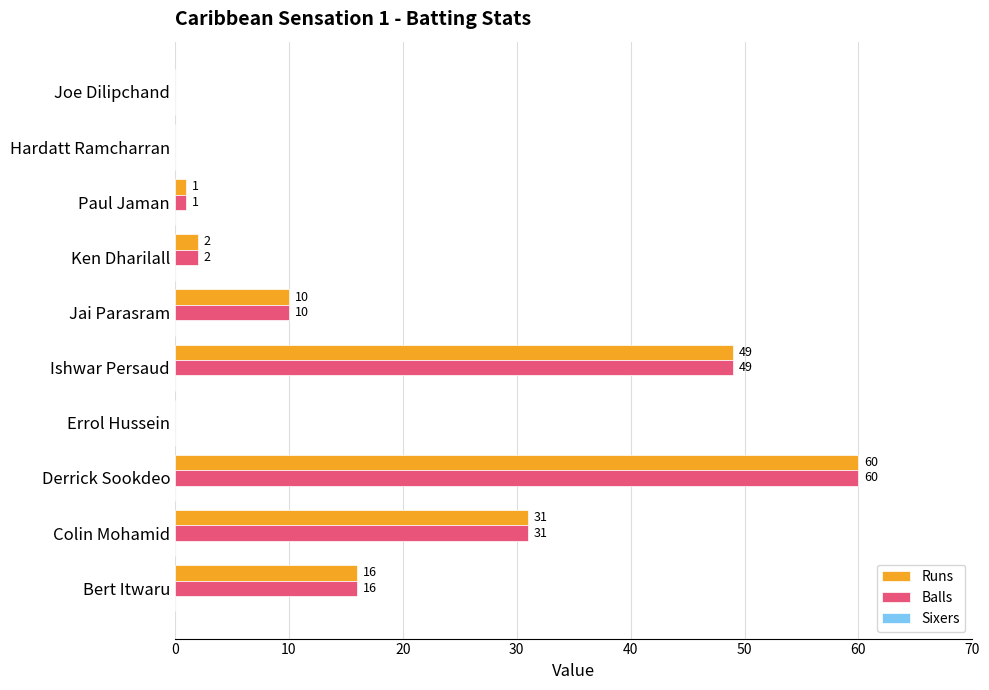

Where is Runs nearest to the value 30?

Colin Mohamid